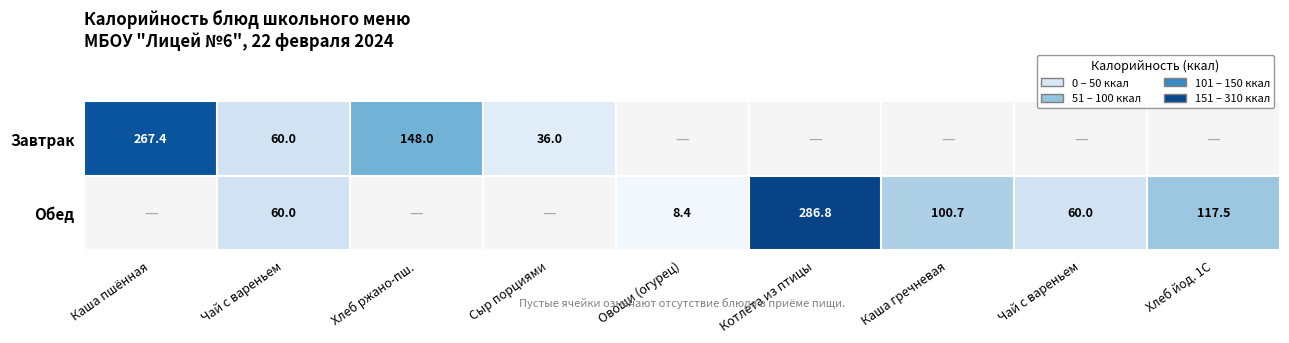

Between Овощи (огурец) and Чай с вареньем, which series saw the biggest shift?

Обед